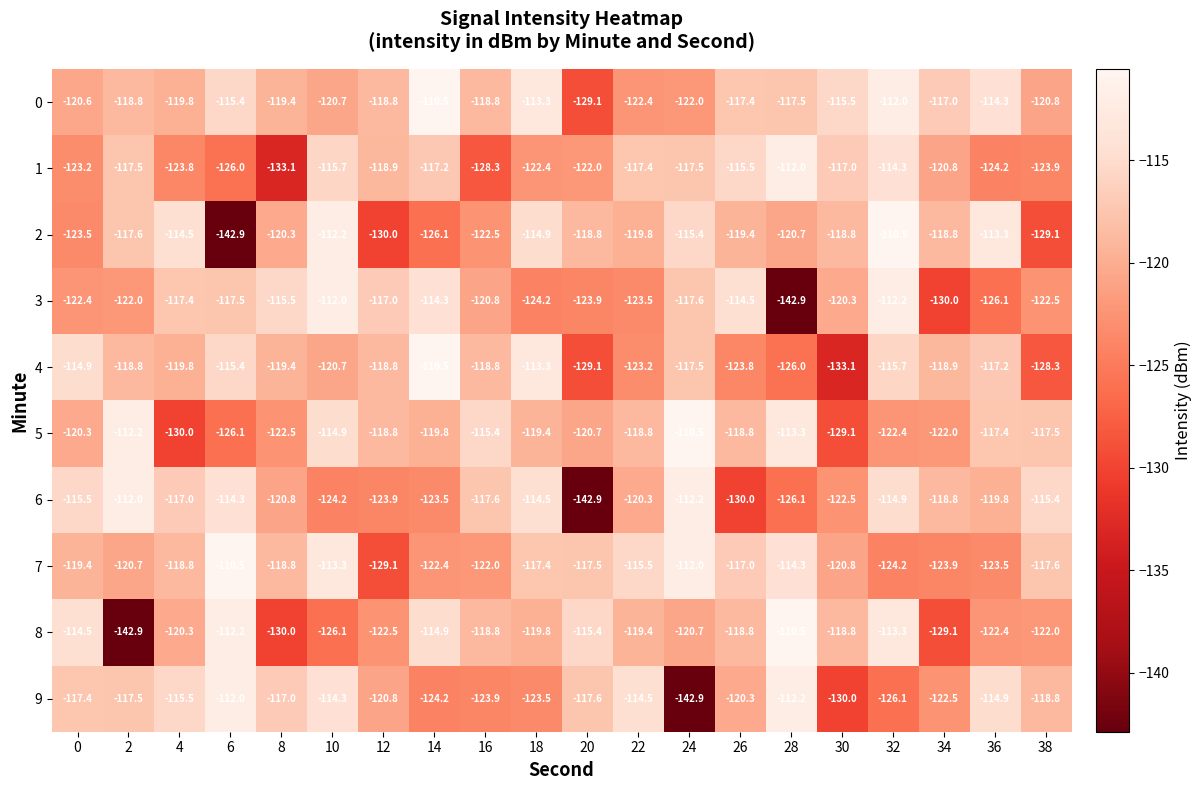

Between 6 and 28, which series saw the biggest shift?

3